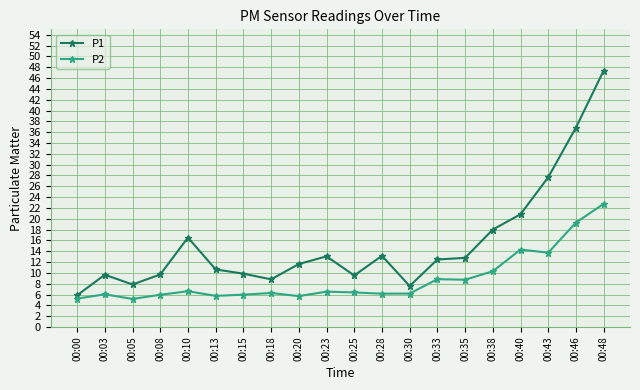

True or false: P1 has a value of 10.6 at 00:13.

True